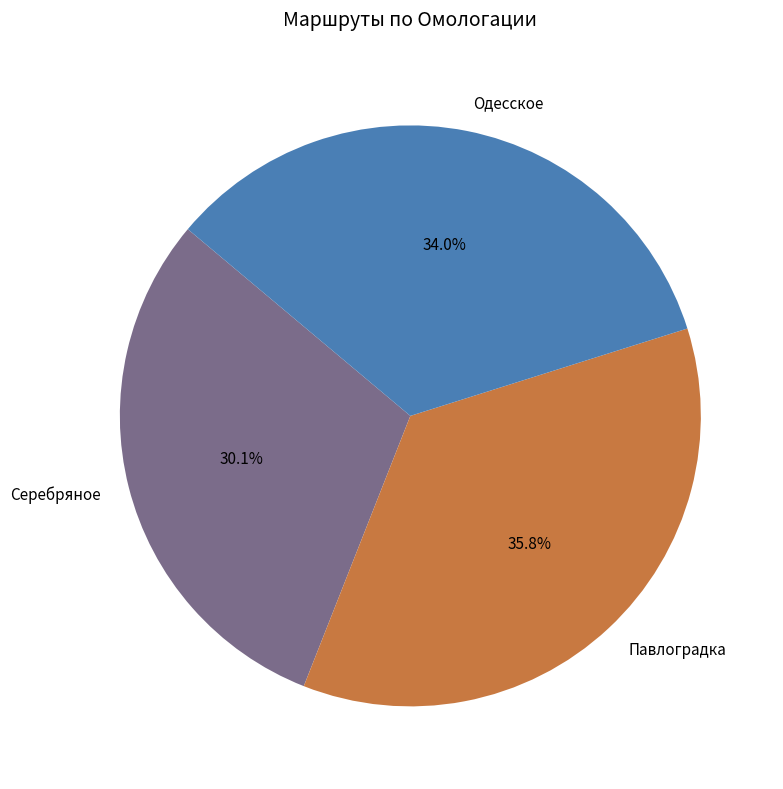

How many segments does this pie chart have?

3